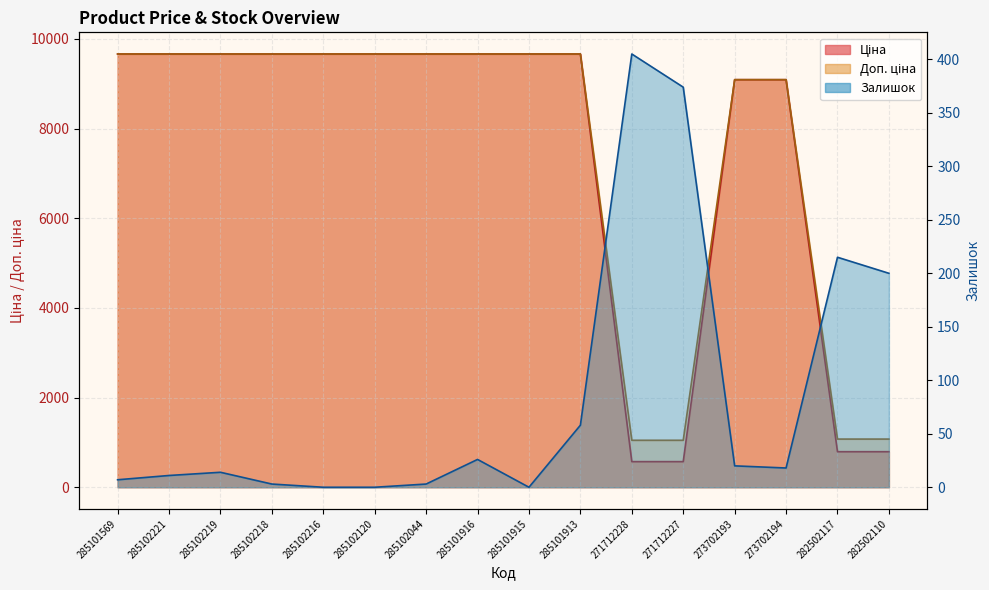

Reading left to right, what are all the values shown in this chart?

Ціна: 9664.7	9664.7	9664.7	9664.7	9664.7	9664.7	9664.7	9664.7	9664.7	9664.7	571.6	571.6	9092.0	9092.0	793.0	793.0
Доп. ціна: 9664.7	9664.7	9664.7	9664.7	9664.7	9664.7	9664.7	9664.7	9664.7	9664.7	1048.0	1048.0	9092.0	9092.0	1074.6	1074.6
Залишок: 7.0	11.0	14.0	3.0	0.0	0.0	3.0	26.0	0.0	58.0	405.0	374.0	20.0	18.0	215.0	200.0